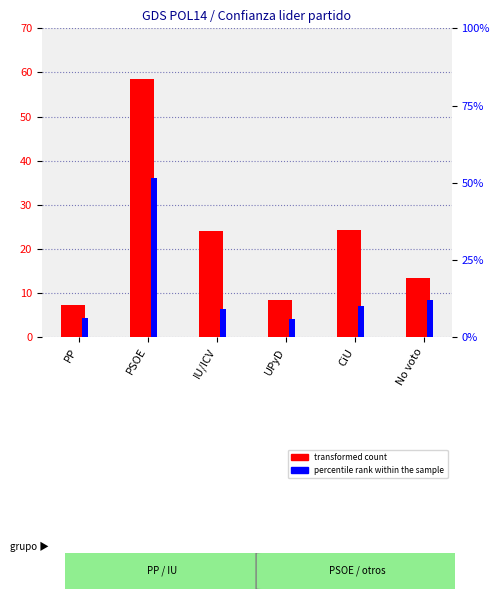

Where does the percentile rank within the sample series first go above 10?

PSOE